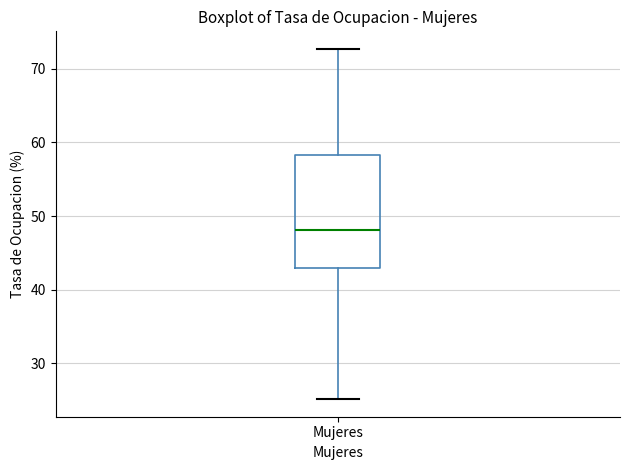

Where is the lower edge of the box for Mujeres on the y-axis? The values are not printed on the chart, so give them approximately, as read against the axis.

43